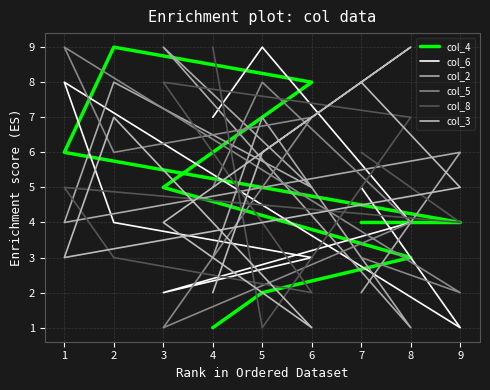

What is the maximum value shown in the chart?

9